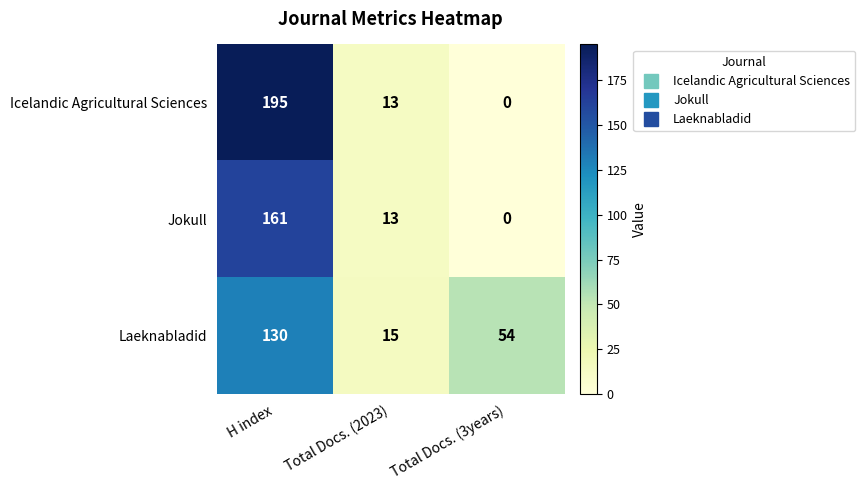

List the series in order of their overall mean, highest first.

Icelandic Agricultural Sciences, Laeknabladid, Jokull